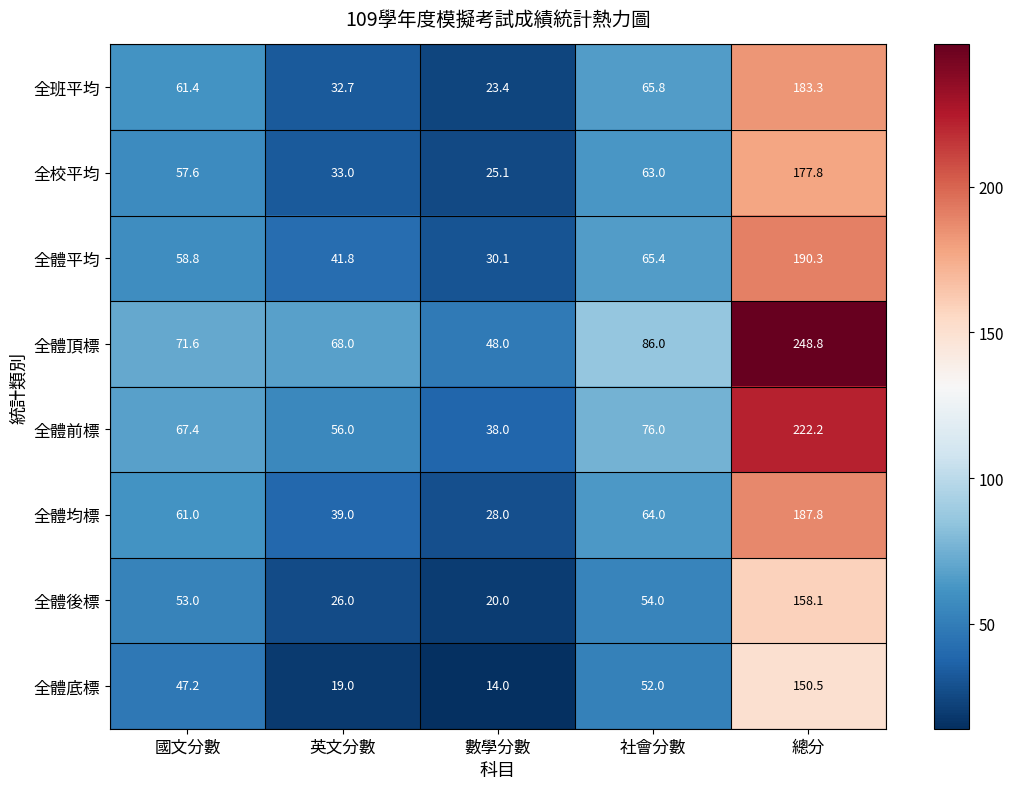

What is the difference between the highest and lowest values at 總分?

98.3